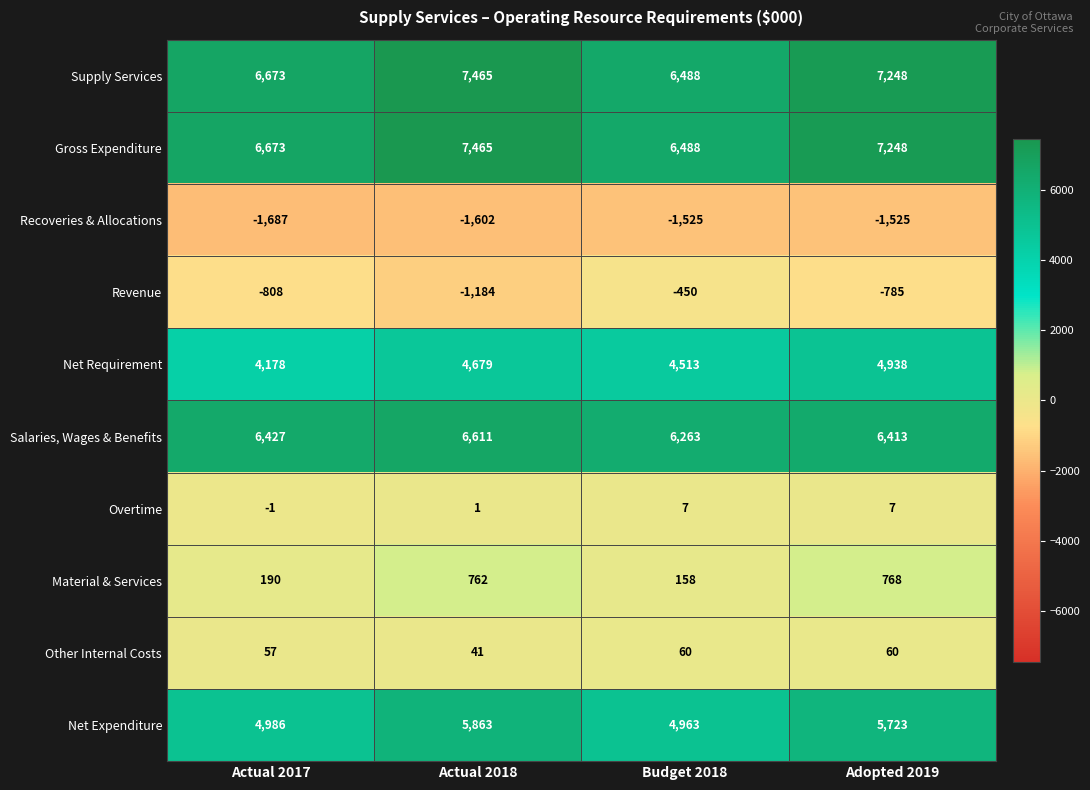

Which label corresponds to the smallest value in the chart?

Actual 2017